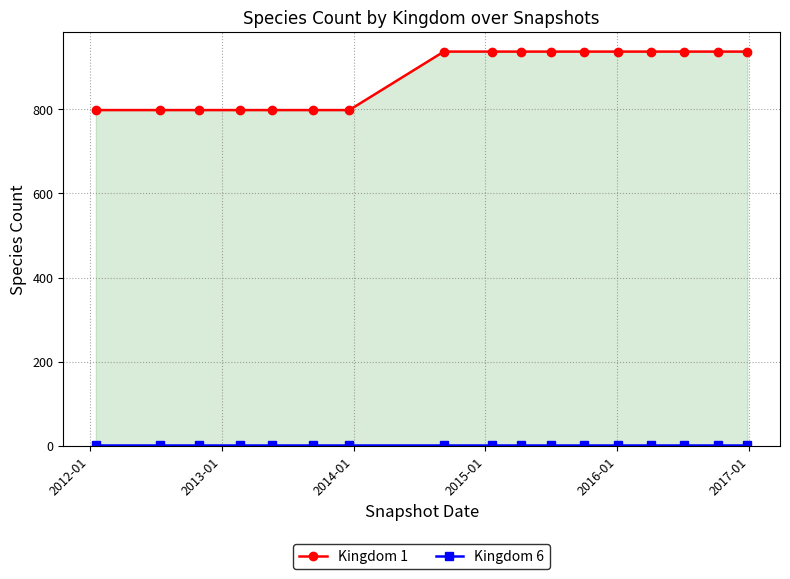

Reading left to right, transcribe all the data shown in this chart.

Kingdom 1: 798	798	798	798	798	798	798	937	937	937	937	937	937	937	937	937	937
Kingdom 6: 1	1	1	1	1	1	1	1	1	1	1	1	1	1	1	1	1